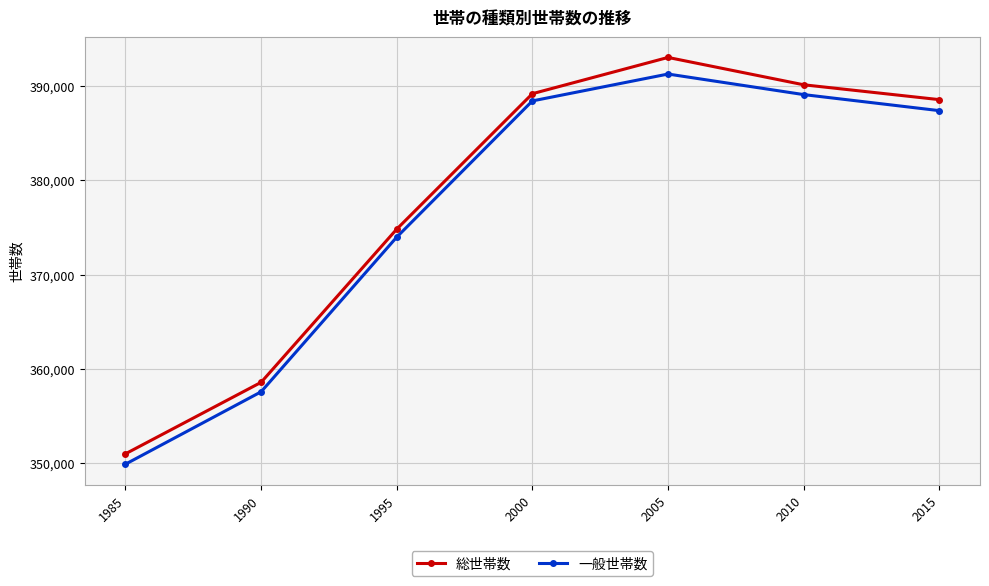

What is the difference between the maximum and second lowest values in the 一般世帯数 series?

33719